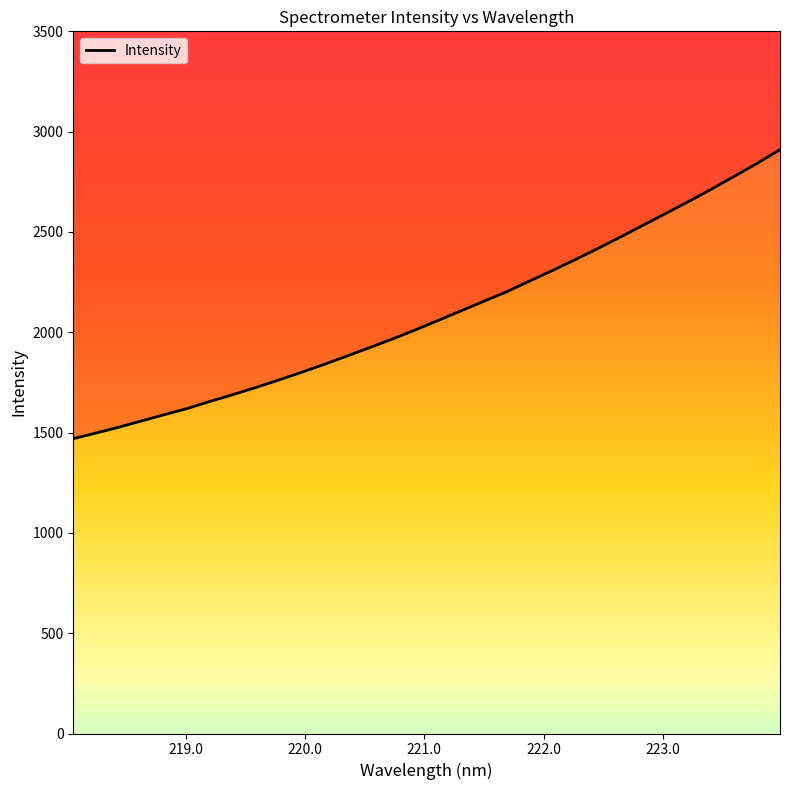

How many values are below 2059?

16